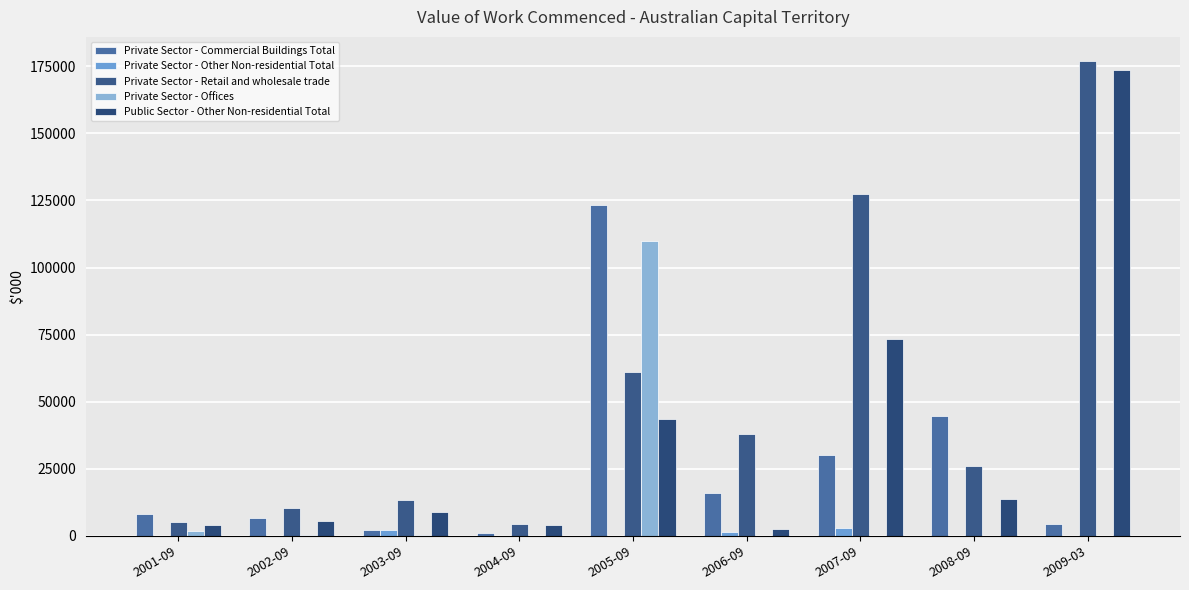

How many data points does each series have?

9